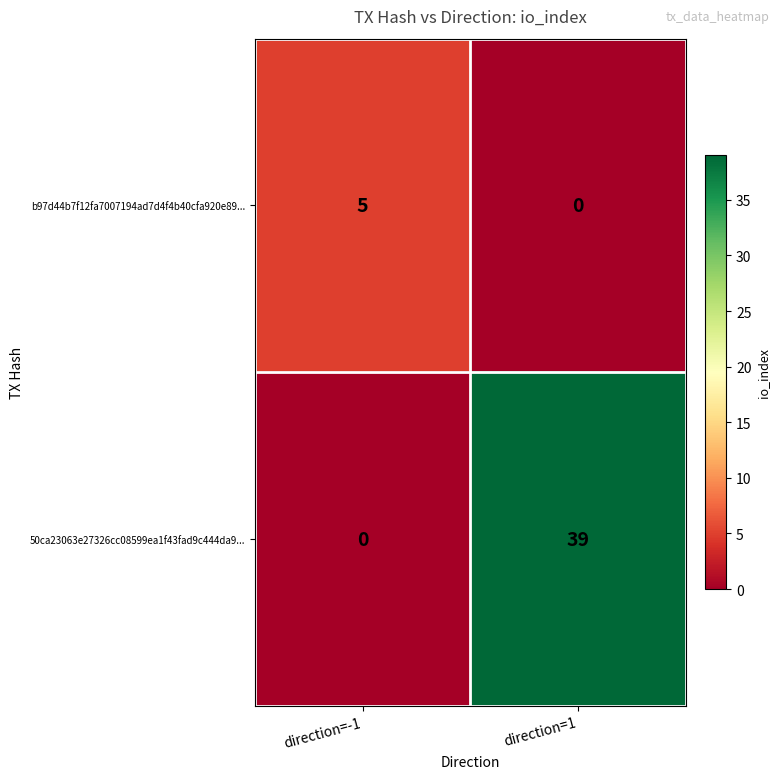

Reading left to right, list all the values displayed in this chart.

b97d44b7f12fa7007194ad7d4f4b40cfa920e89...: 5	0
50ca23063e27326cc08599ea1f43fad9c444da9...: 0	39